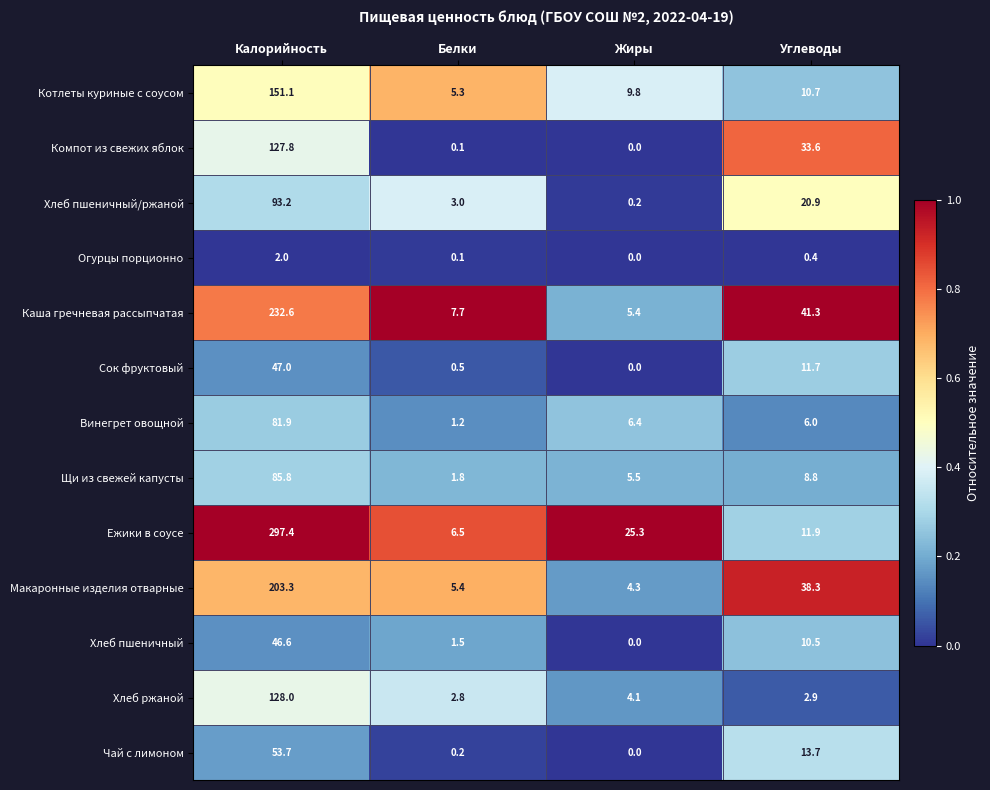

At Калорийность, list the series in order from smallest to largest.

Огурцы порционно, Хлеб пшеничный, Сок фруктовый, Чай с лимоном, Винегрет овощной, Щи из свежей капусты, Хлеб пшеничный/ржаной, Компот из свежих яблок, Хлеб ржаной, Котлеты куриные с соусом, Макаронные изделия отварные, Каша гречневая рассыпчатая, Ежики в соусе